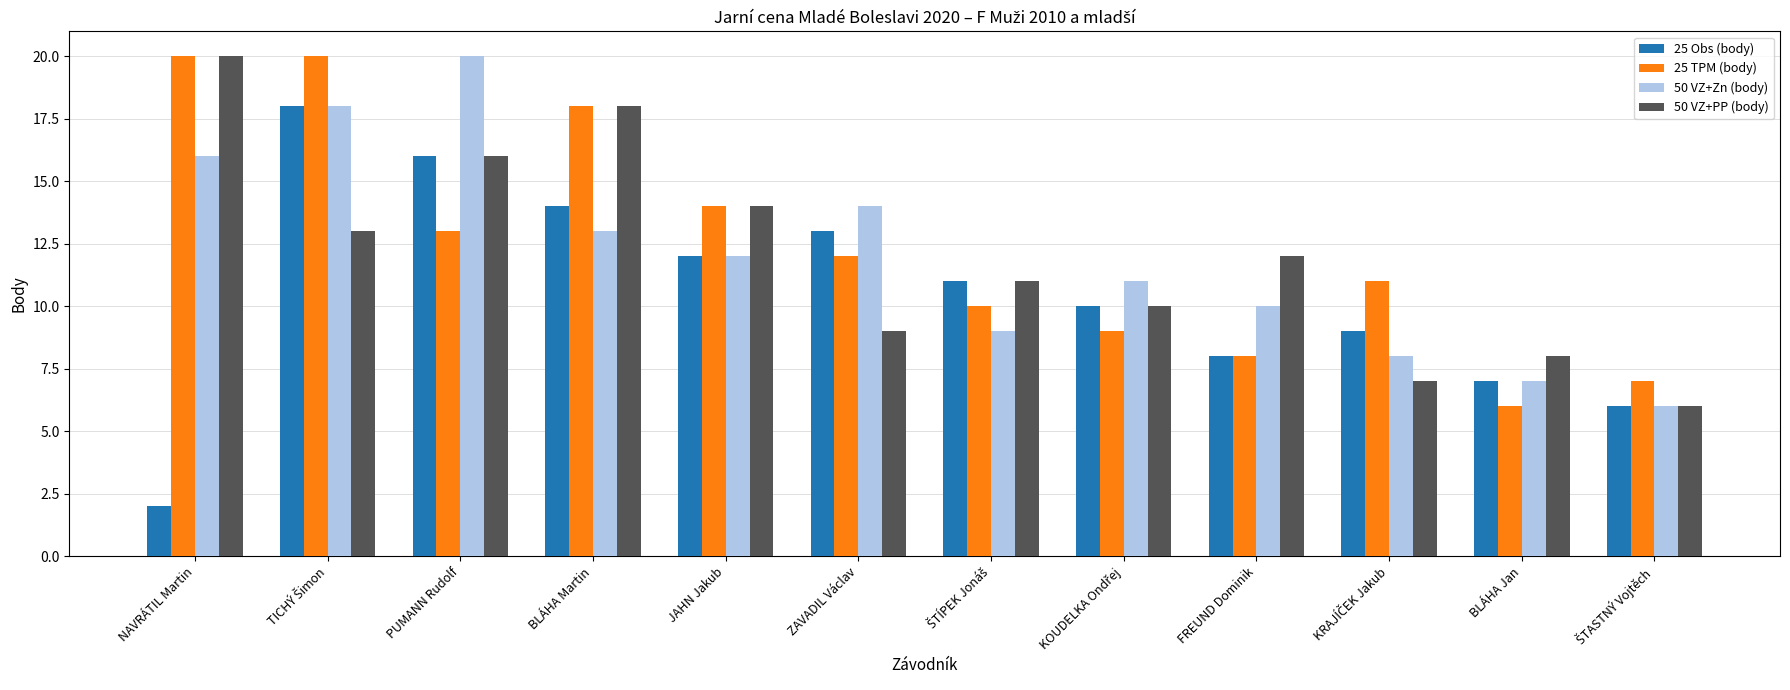

Does the chart contain stacked bars?

No